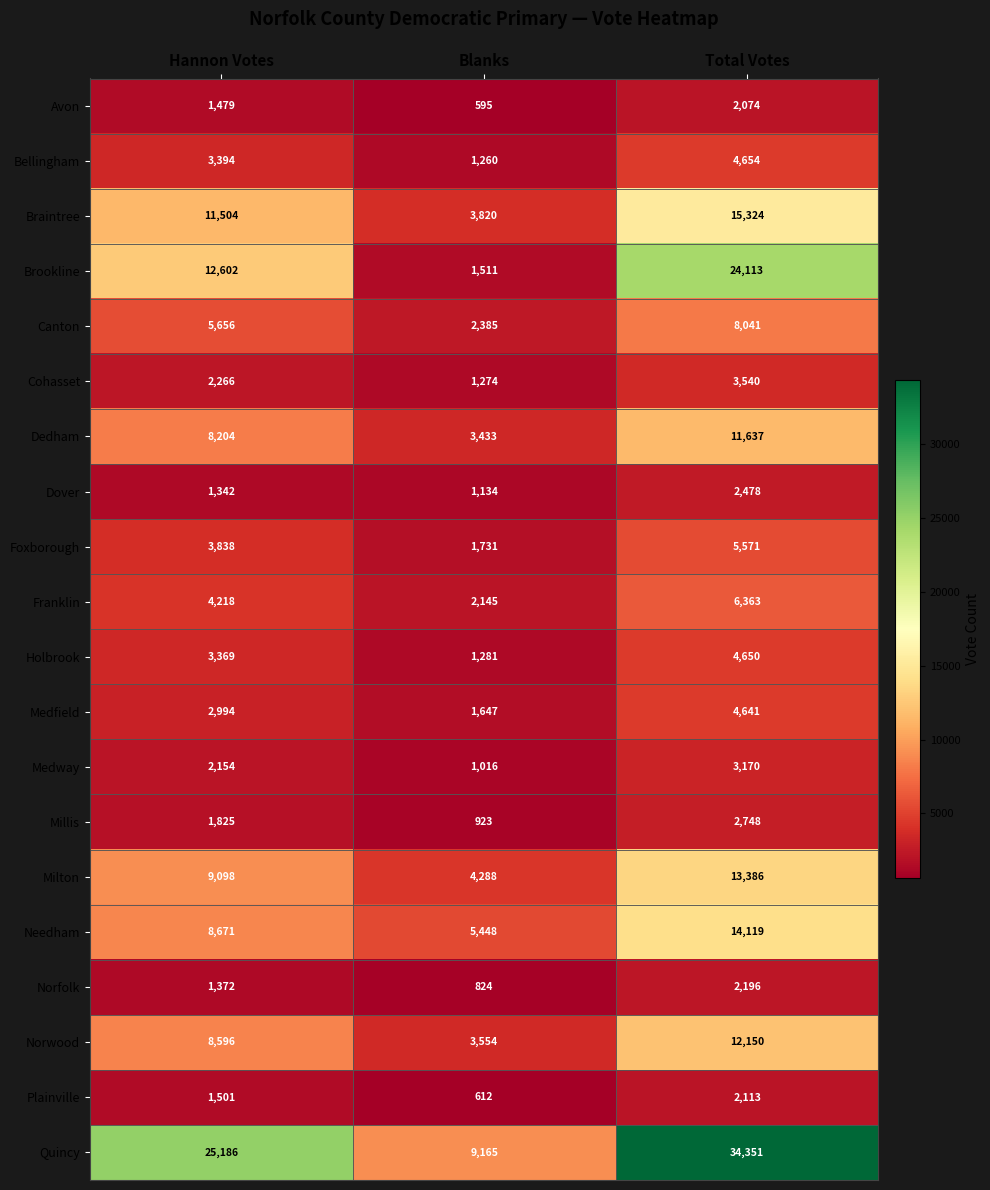

Which series changed the most between Blanks and Total Votes?

Quincy